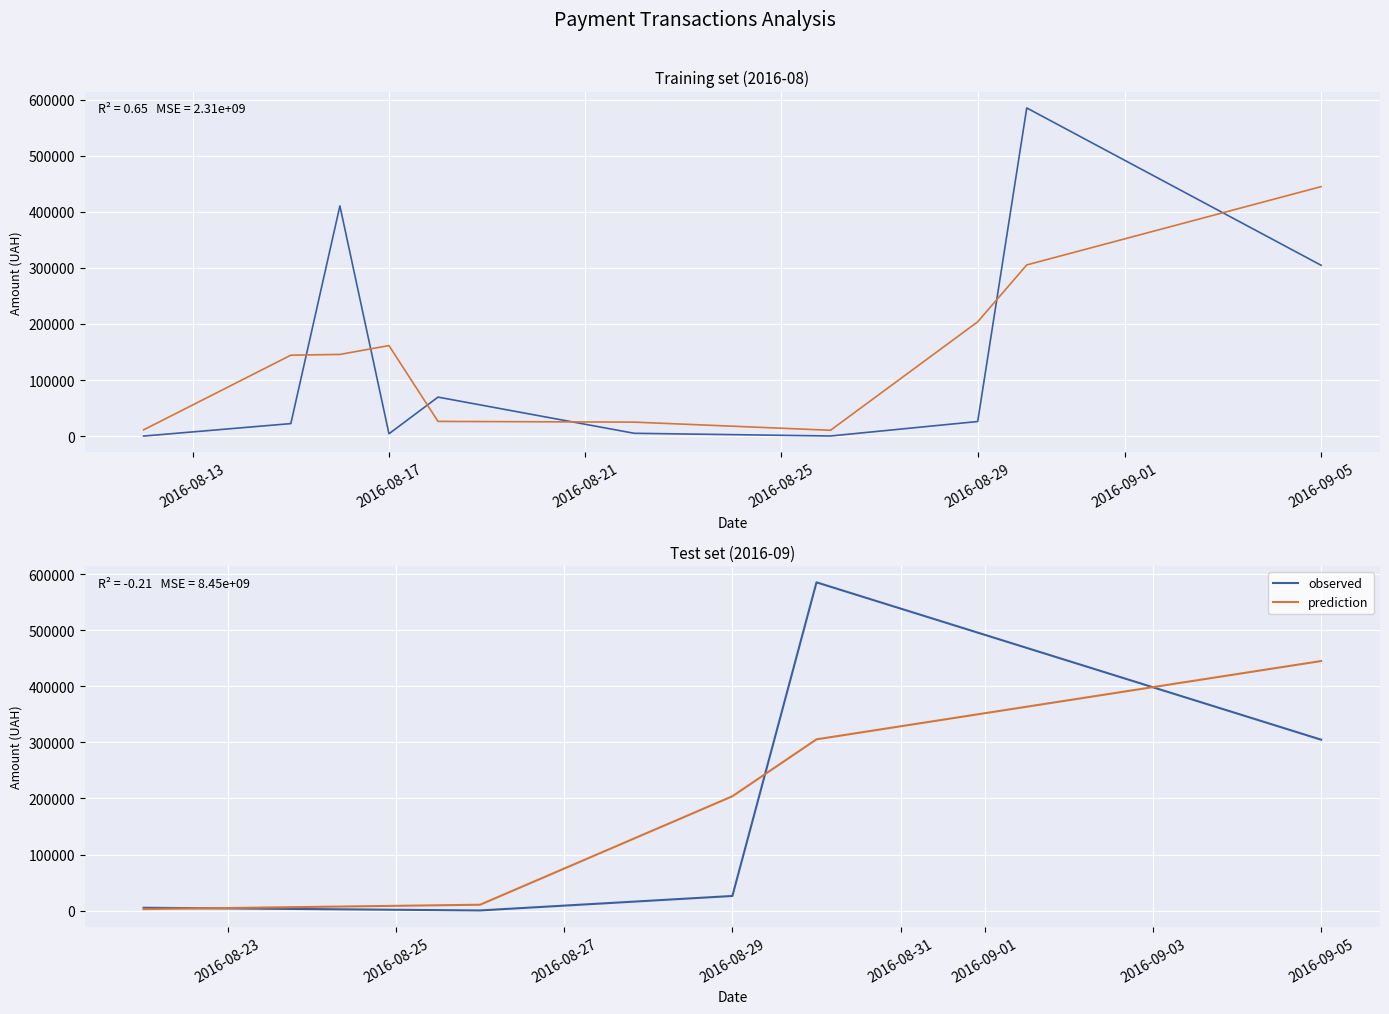

Which series has the widest spread of values?

observed